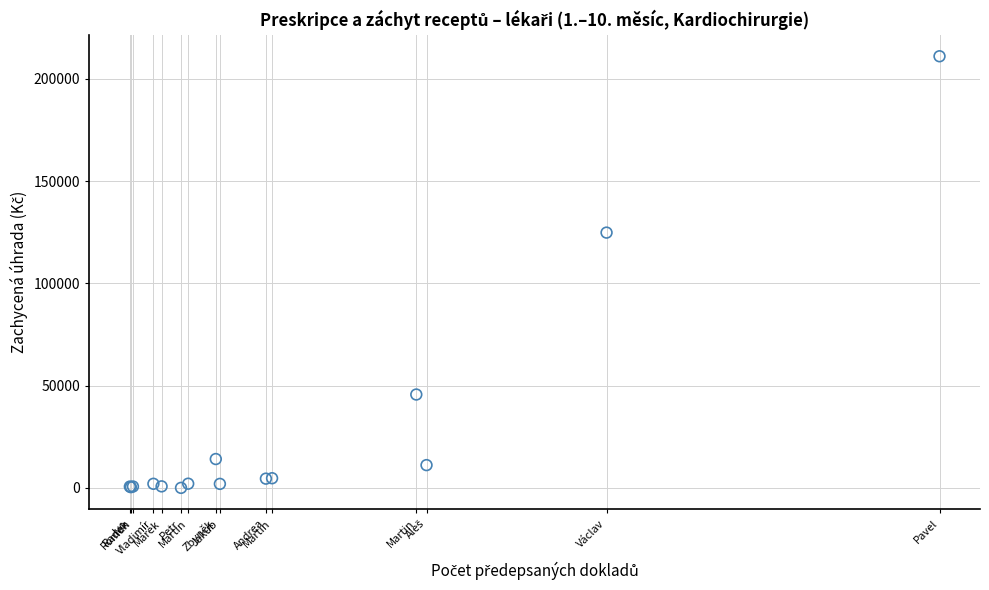

What Y value in the scatter plot is closest to 105493?

124781.1